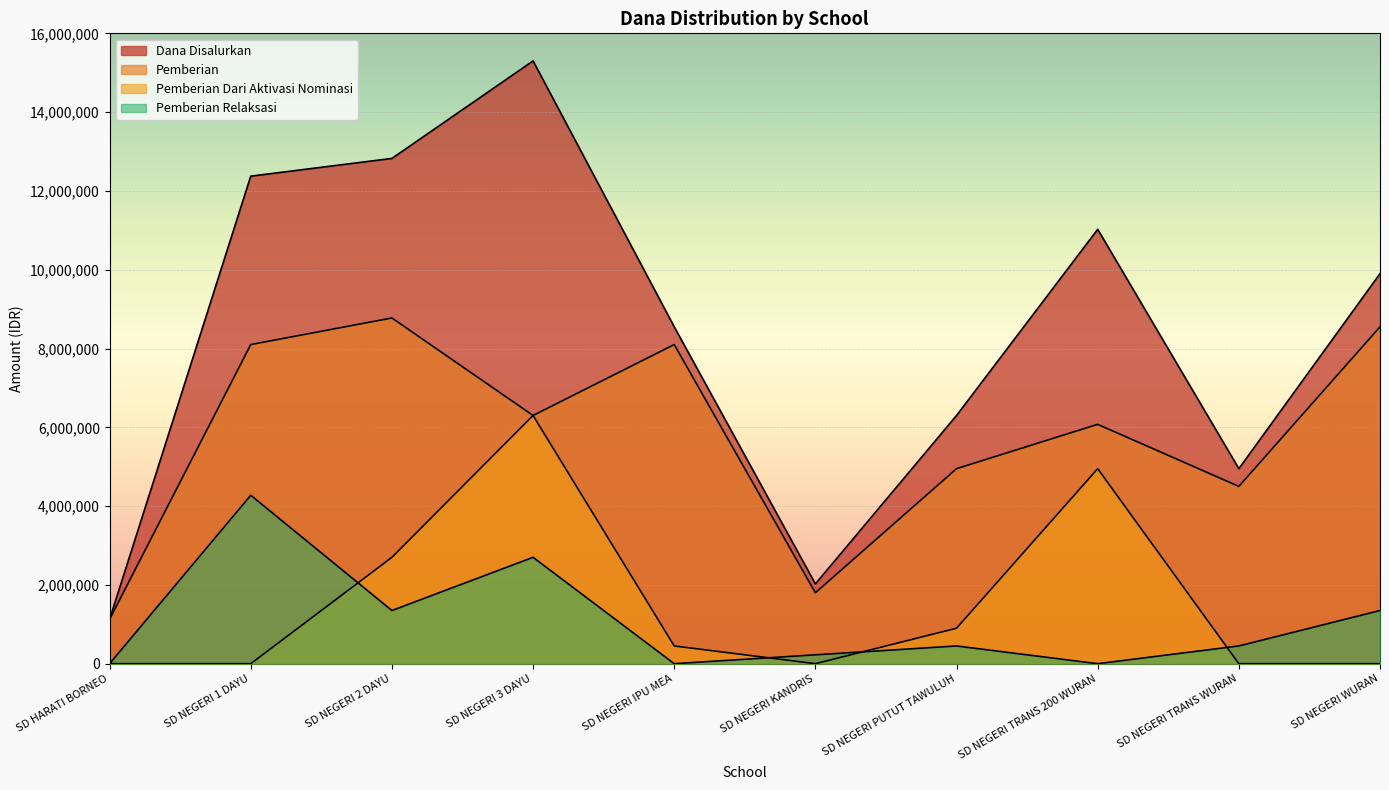

Which category has the lowest value across all series?

SD HARATI BORNEO